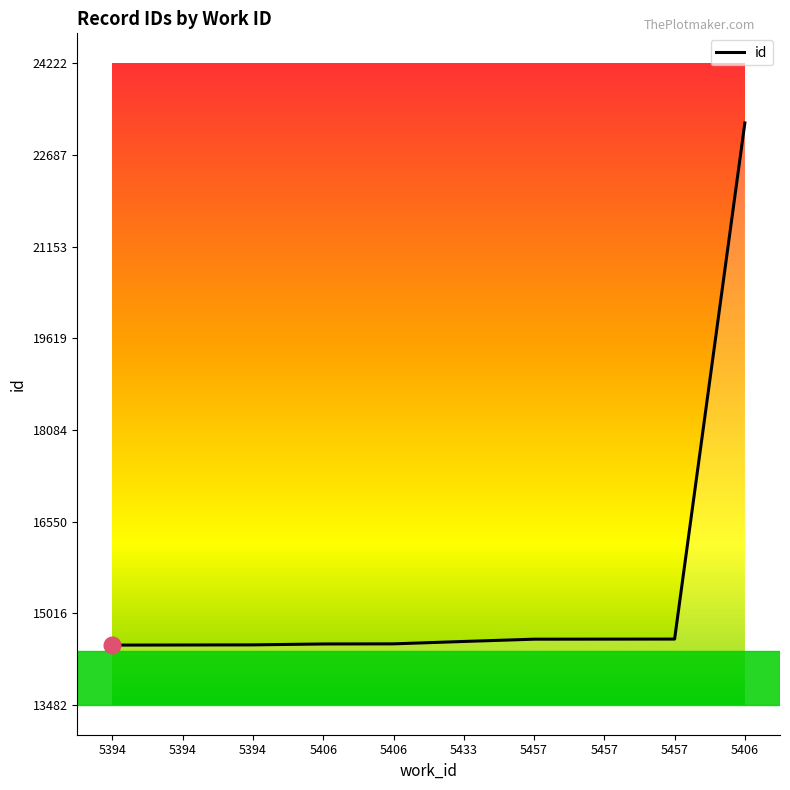

The chart shows a value of 14583 at 5457. True or false?

True